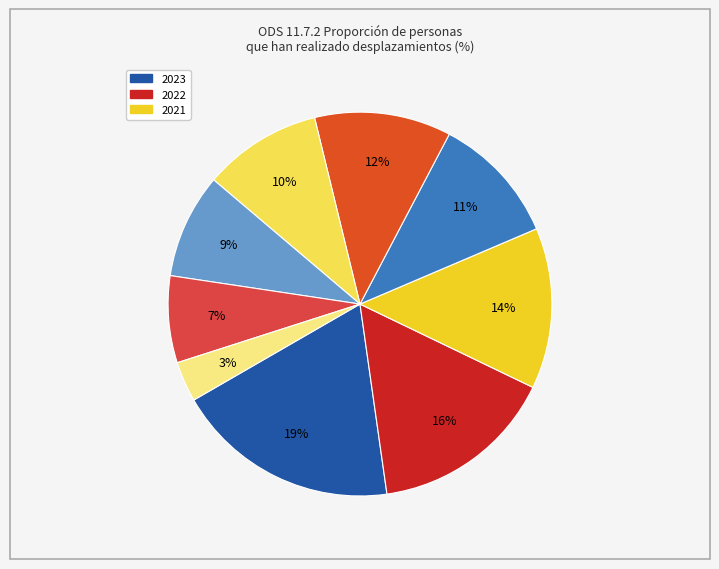

Does any single category account for the majority?

No